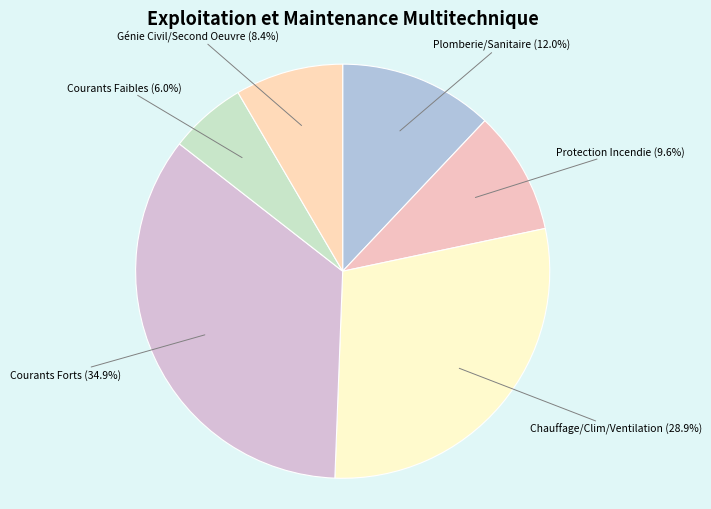

Approximately how many times larger is the value at Plomberie/Sanitaire compared to Courants Forts?

0.3